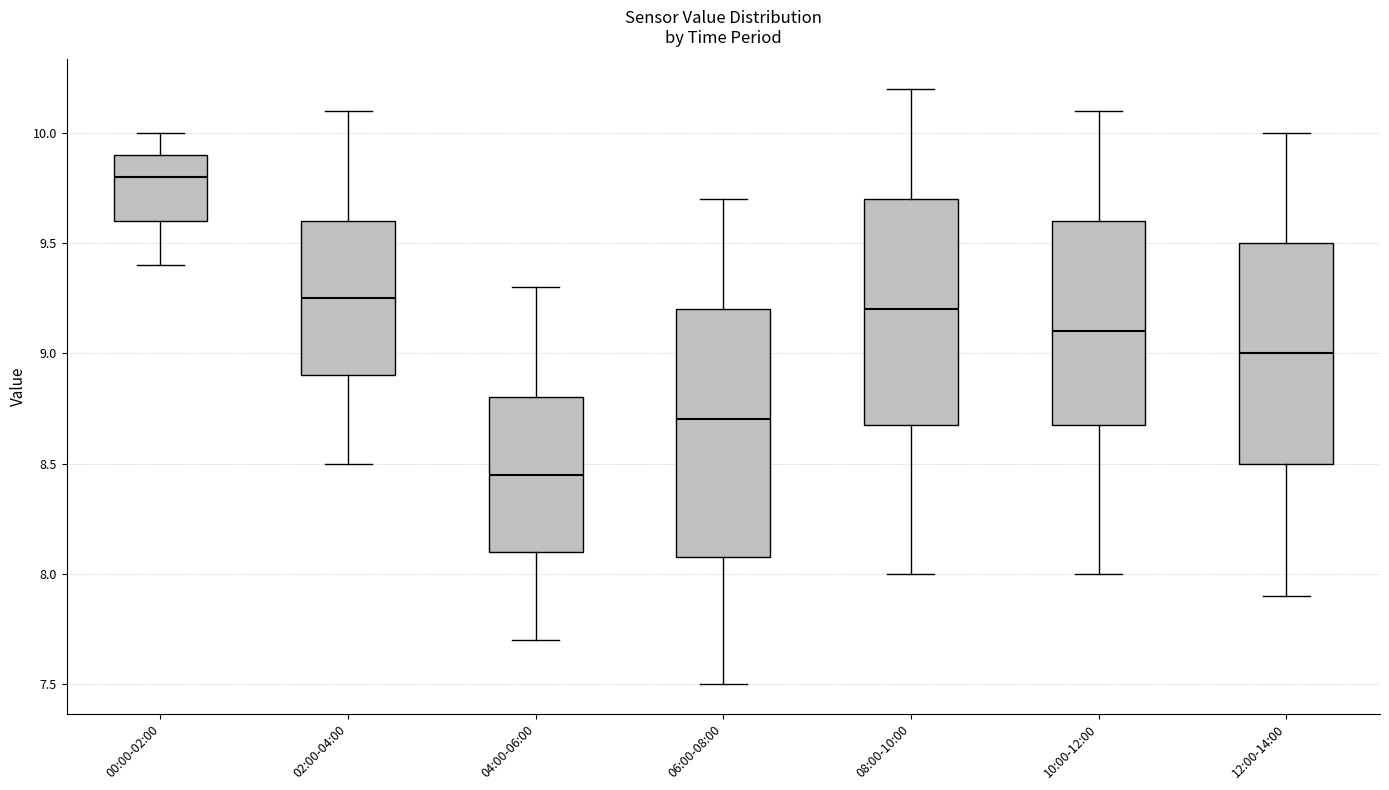

Comparing the boxes themselves (not the whiskers), which one is the tallest?

06:00-08:00